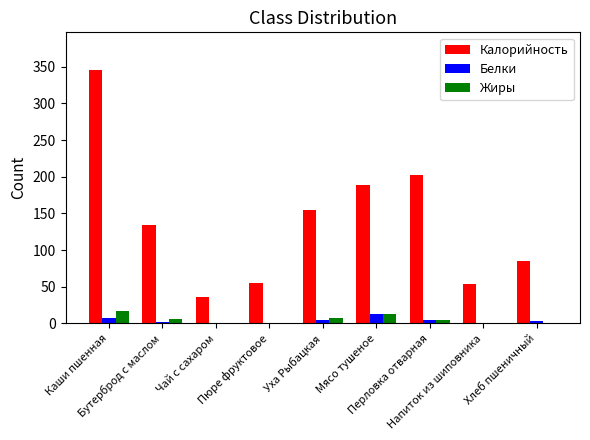

Which series changed the most between Чай с сахаром and Перловка отварная?

Калорийность